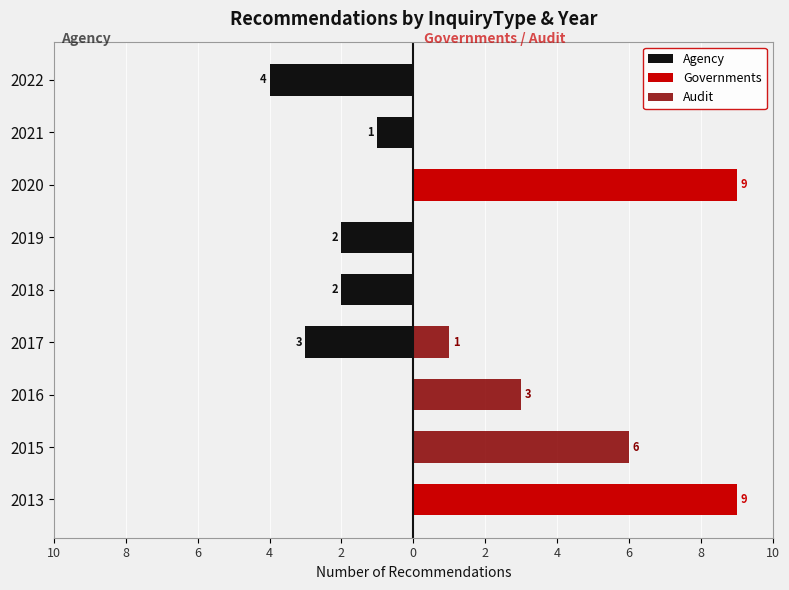

Reading left to right, what are all the values shown in this chart?

Agency: 0	0	0	-3	-2	-2	0	-1	-4
Governments: 9	0	0	0	0	0	9	0	0
Audit: 0	6	3	1	0	0	0	0	0